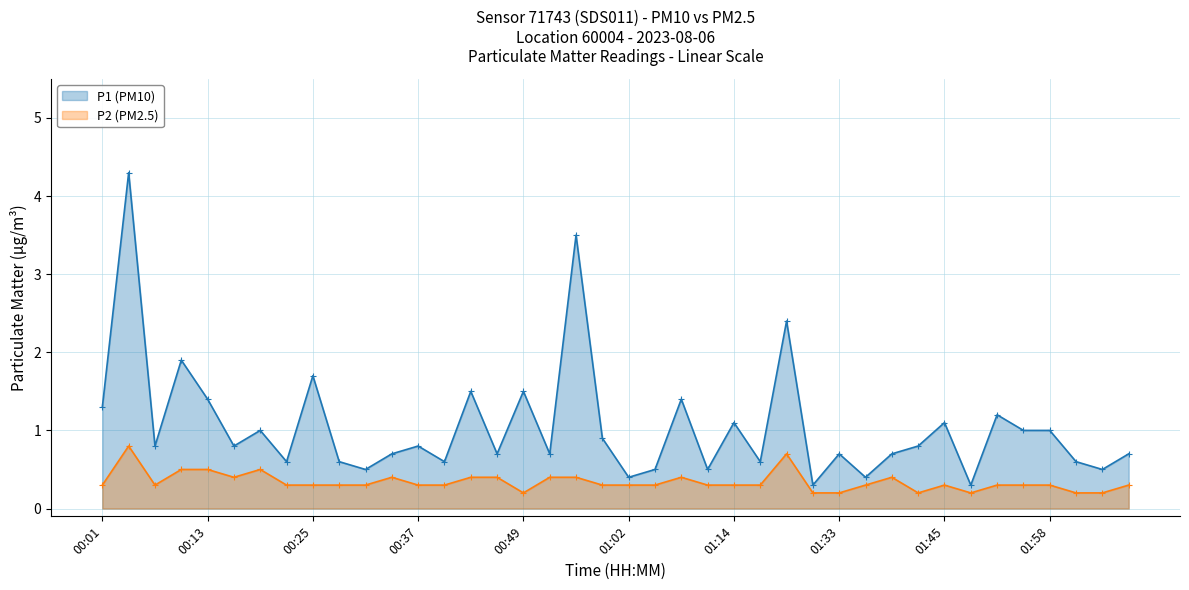

The value of P2 (PM2.5) at 00:04 is 0.8. True or false?

True